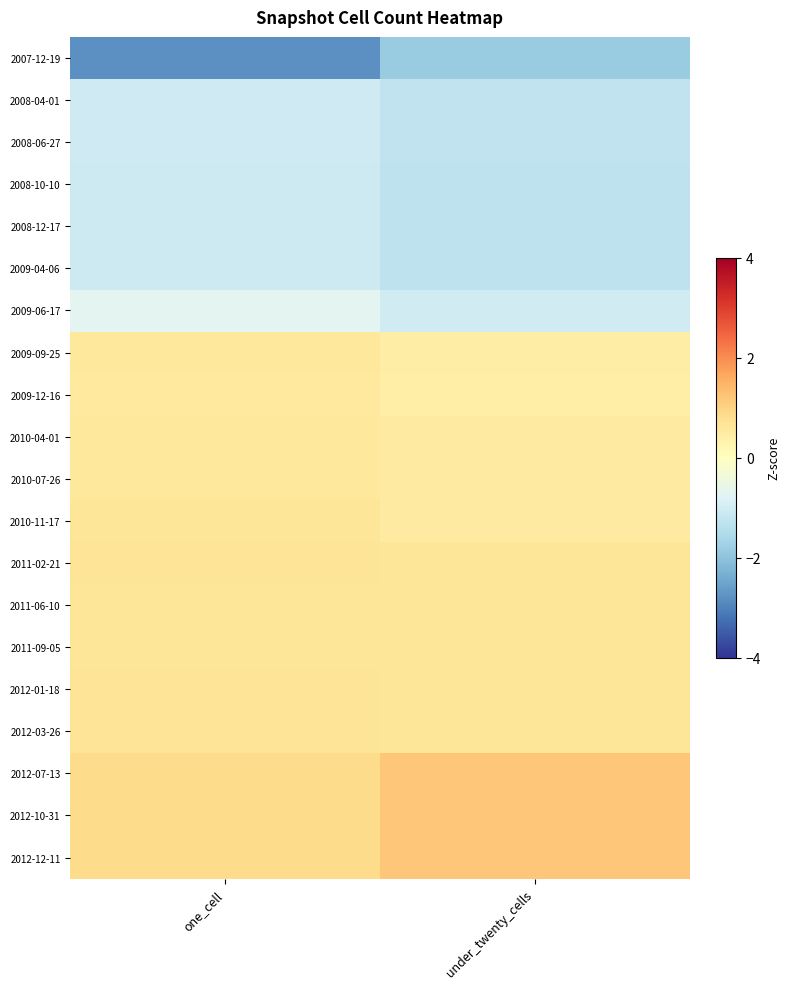

What is the maximum value shown in the chart?

1.2